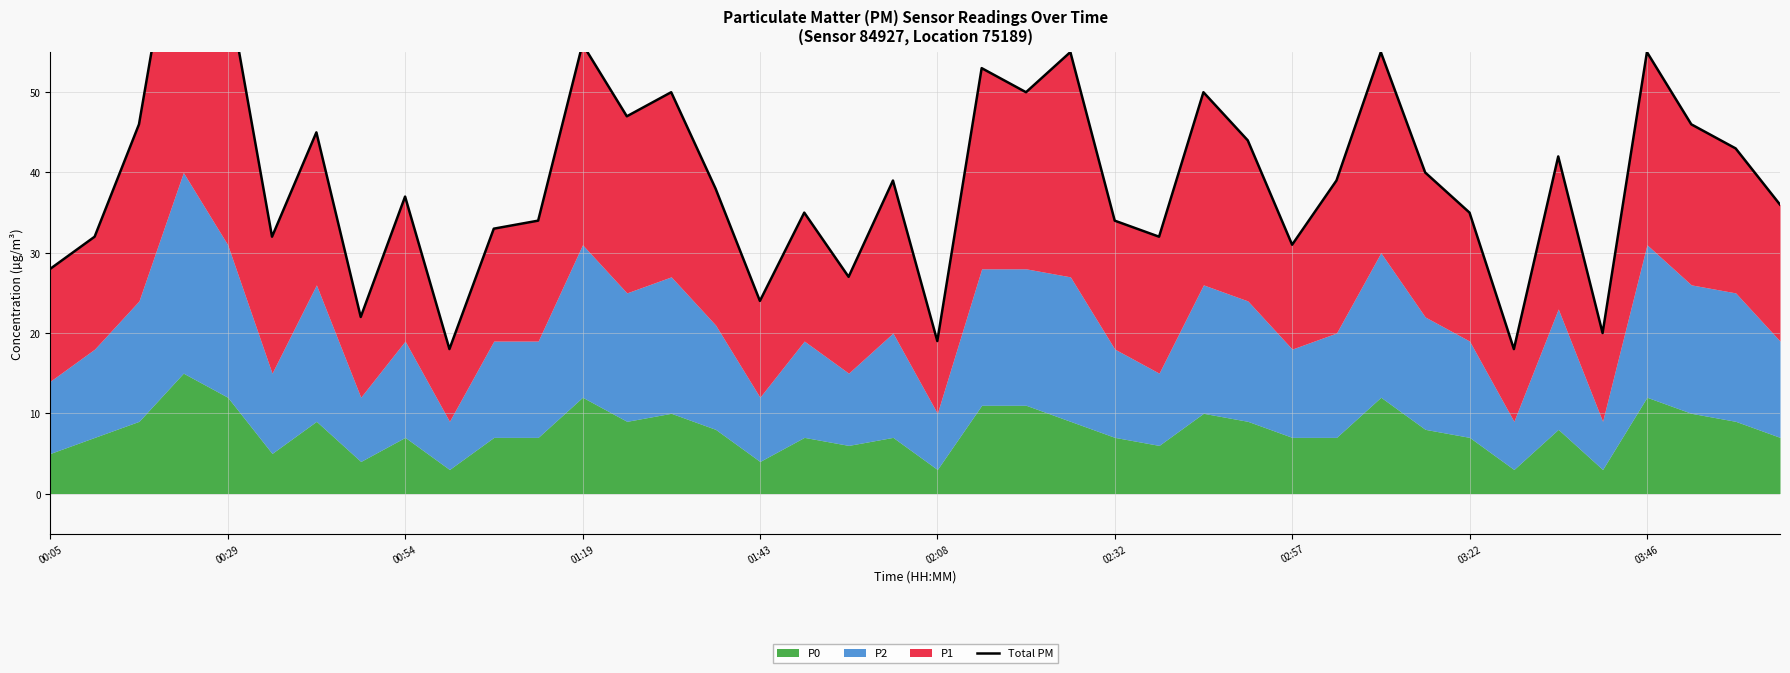

True or false: the data shows 84 at 03:46.

False